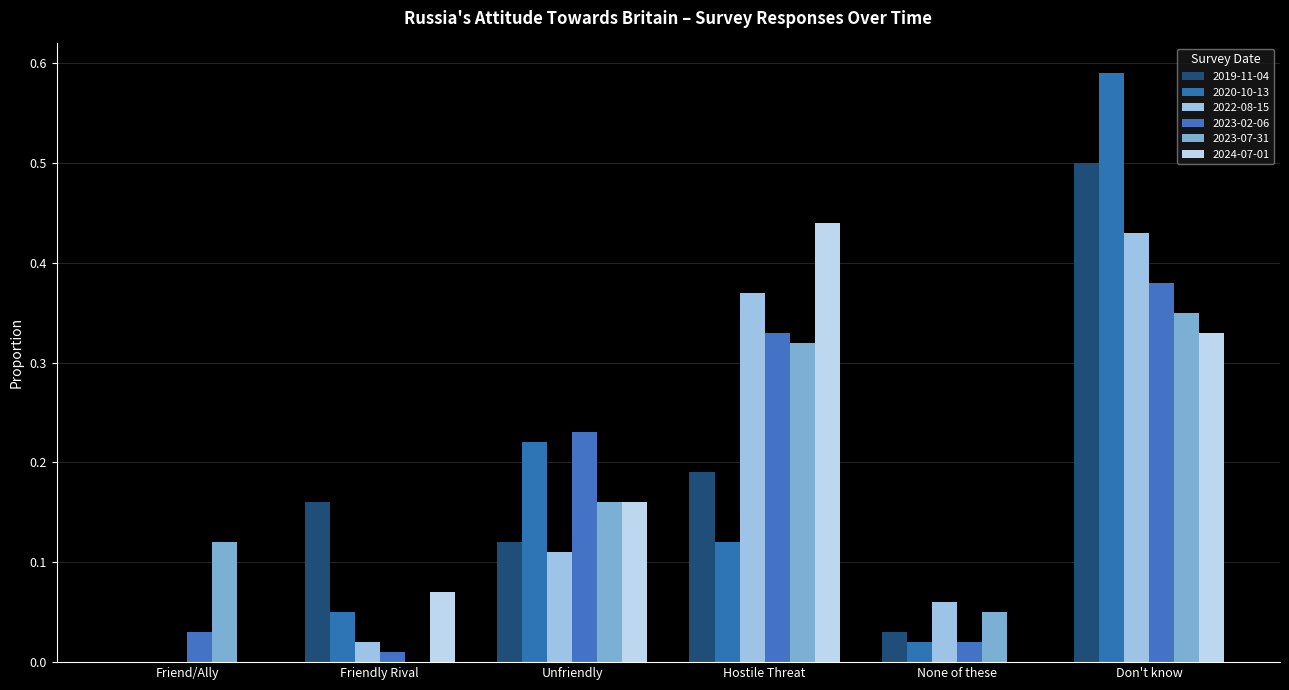

Reading left to right, list all the values displayed in this chart.

2019-11-04: Friend/Ally=0.0	Friendly Rival=0.2	Unfriendly=0.1	Hostile Threat=0.2	None of these=0.0	Don't know=0.5
2020-10-13: Friend/Ally=0.0	Friendly Rival=0.1	Unfriendly=0.2	Hostile Threat=0.1	None of these=0.0	Don't know=0.6
2022-08-15: Friend/Ally=0.0	Friendly Rival=0.0	Unfriendly=0.1	Hostile Threat=0.4	None of these=0.1	Don't know=0.4
2023-02-06: Friend/Ally=0.0	Friendly Rival=0.0	Unfriendly=0.2	Hostile Threat=0.3	None of these=0.0	Don't know=0.4
2023-07-31: Friend/Ally=0.1	Friendly Rival=0.0	Unfriendly=0.2	Hostile Threat=0.3	None of these=0.1	Don't know=0.3
2024-07-01: Friend/Ally=0.0	Friendly Rival=0.1	Unfriendly=0.2	Hostile Threat=0.4	None of these=0.0	Don't know=0.3